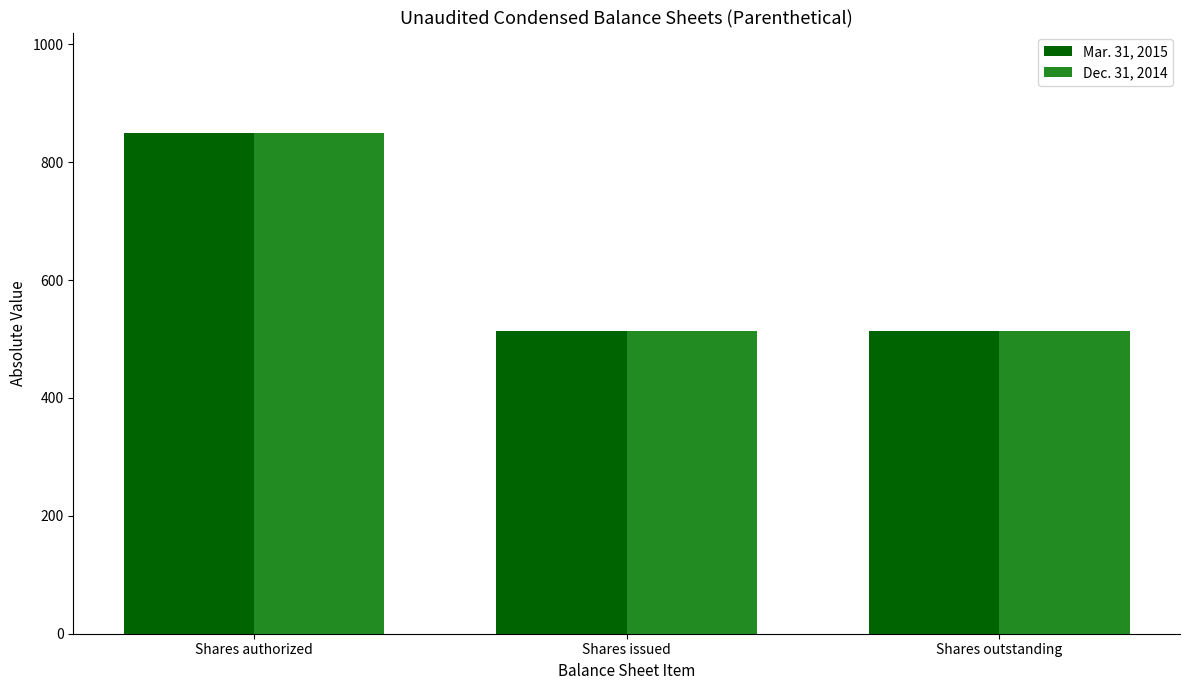

At which category is the sum across all series the highest?

Shares authorized